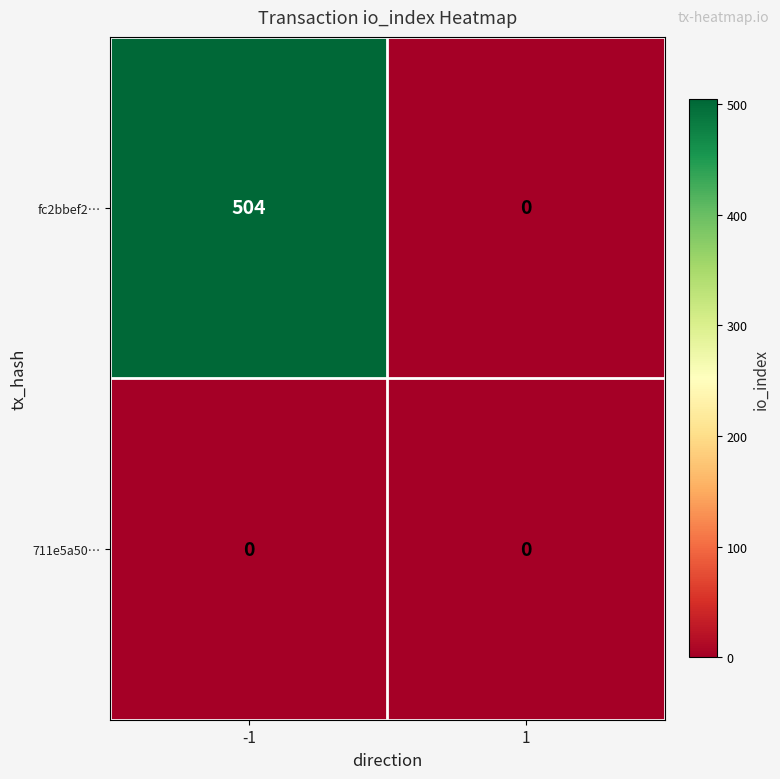

What is the difference between the fc2bbef2… values at -1 and 1?

504